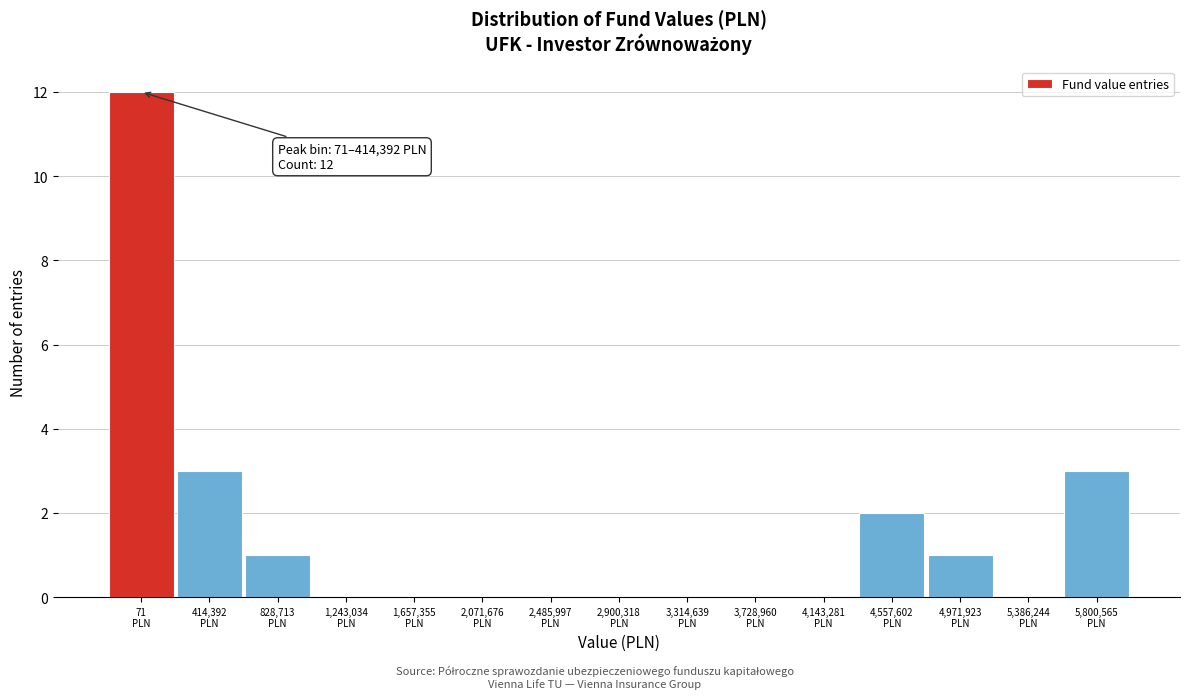

What is the sum of all values?

22